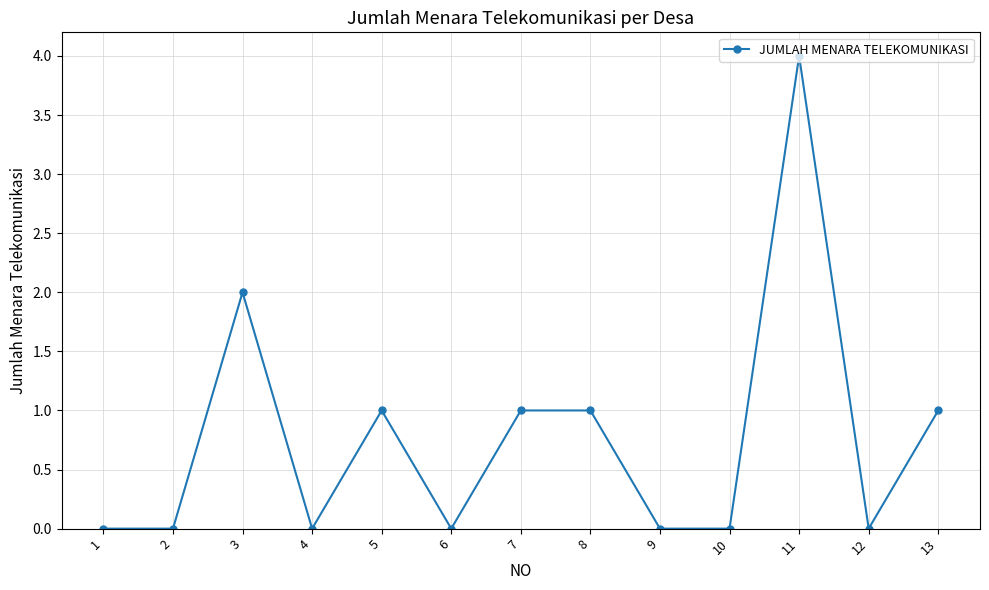

Approximately how many times larger is the value at 8 compared to 3?

0.5